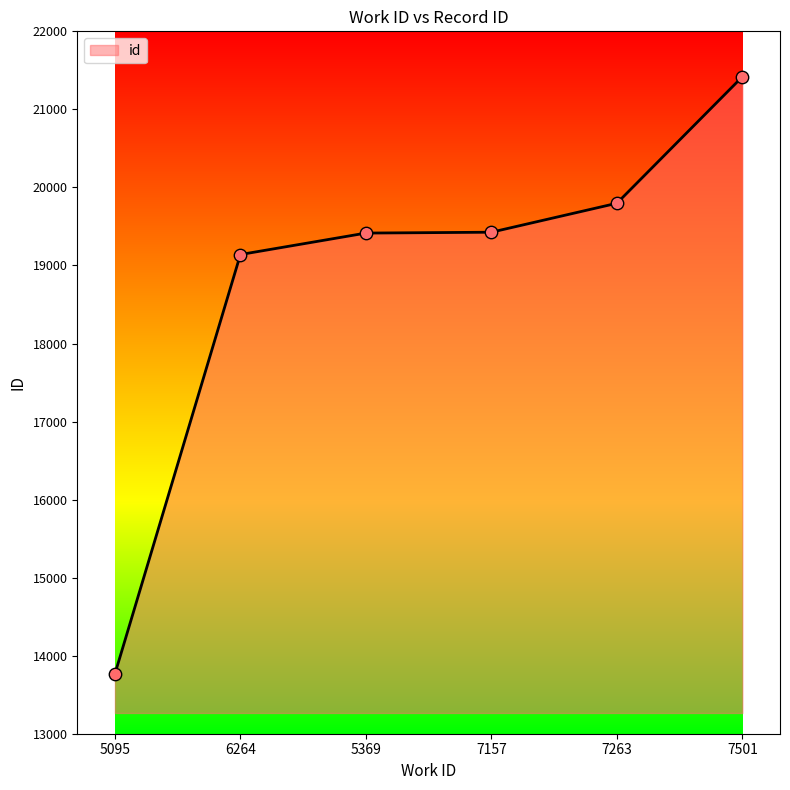

What is the change in value from 5095 to 6264?

+5374